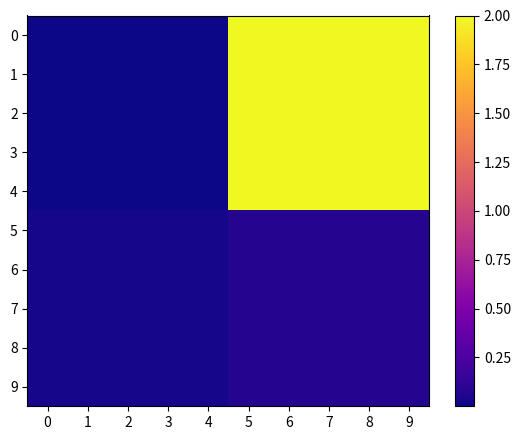

Reading left to right, transcribe all the data shown in this chart.

0: 0=0.0	1=0.0	2=0.0	3=0.0	4=0.0	5=2.0	6=2.0	7=2.0	8=2.0	9=2.0
1: 0=0.0	1=0.0	2=0.0	3=0.0	4=0.0	5=2.0	6=2.0	7=2.0	8=2.0	9=2.0
2: 0=0.0	1=0.0	2=0.0	3=0.0	4=0.0	5=2.0	6=2.0	7=2.0	8=2.0	9=2.0
3: 0=0.0	1=0.0	2=0.0	3=0.0	4=0.0	5=2.0	6=2.0	7=2.0	8=2.0	9=2.0
4: 0=0.0	1=0.0	2=0.0	3=0.0	4=0.0	5=2.0	6=2.0	7=2.0	8=2.0	9=2.0
5: 0=0.0	1=0.0	2=0.0	3=0.0	4=0.0	5=0.1	6=0.1	7=0.1	8=0.1	9=0.1
6: 0=0.0	1=0.0	2=0.0	3=0.0	4=0.0	5=0.1	6=0.1	7=0.1	8=0.1	9=0.1
7: 0=0.0	1=0.0	2=0.0	3=0.0	4=0.0	5=0.1	6=0.1	7=0.1	8=0.1	9=0.1
8: 0=0.0	1=0.0	2=0.0	3=0.0	4=0.0	5=0.1	6=0.1	7=0.1	8=0.1	9=0.1
9: 0=0.0	1=0.0	2=0.0	3=0.0	4=0.0	5=0.1	6=0.1	7=0.1	8=0.1	9=0.1